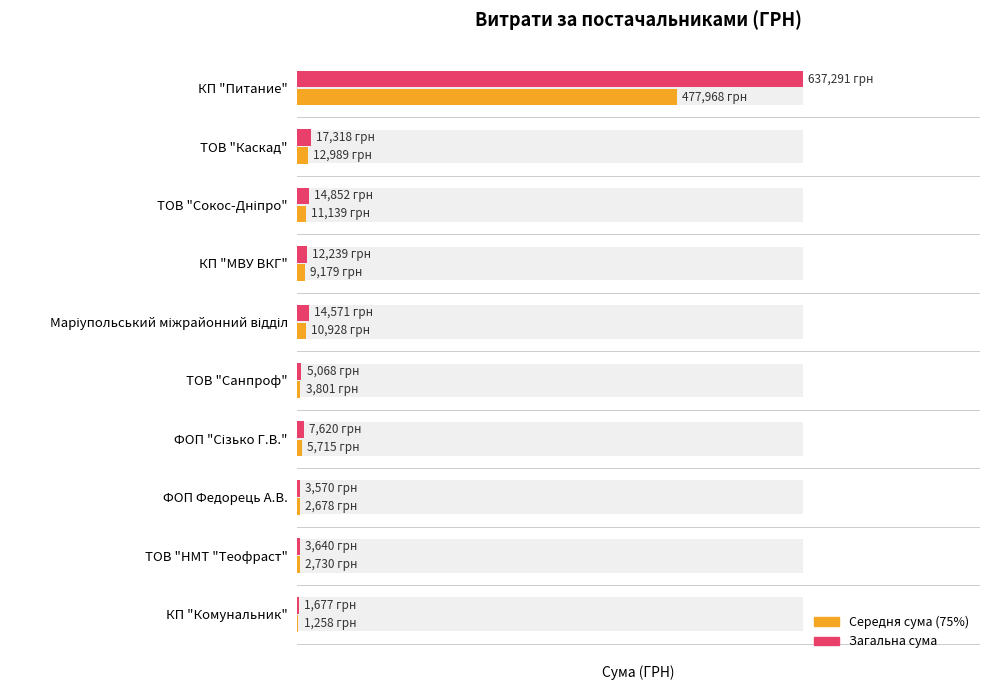

The Загальна сума (ГРН) series shows 3570.0 at 7. True or false?

True